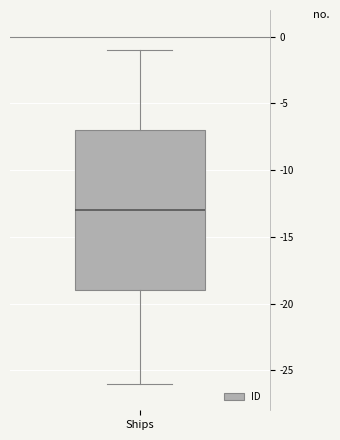

Where does the median line of the box for Ships sit on the y-axis? The values are not printed on the chart, so give them approximately, as read against the axis.

-13